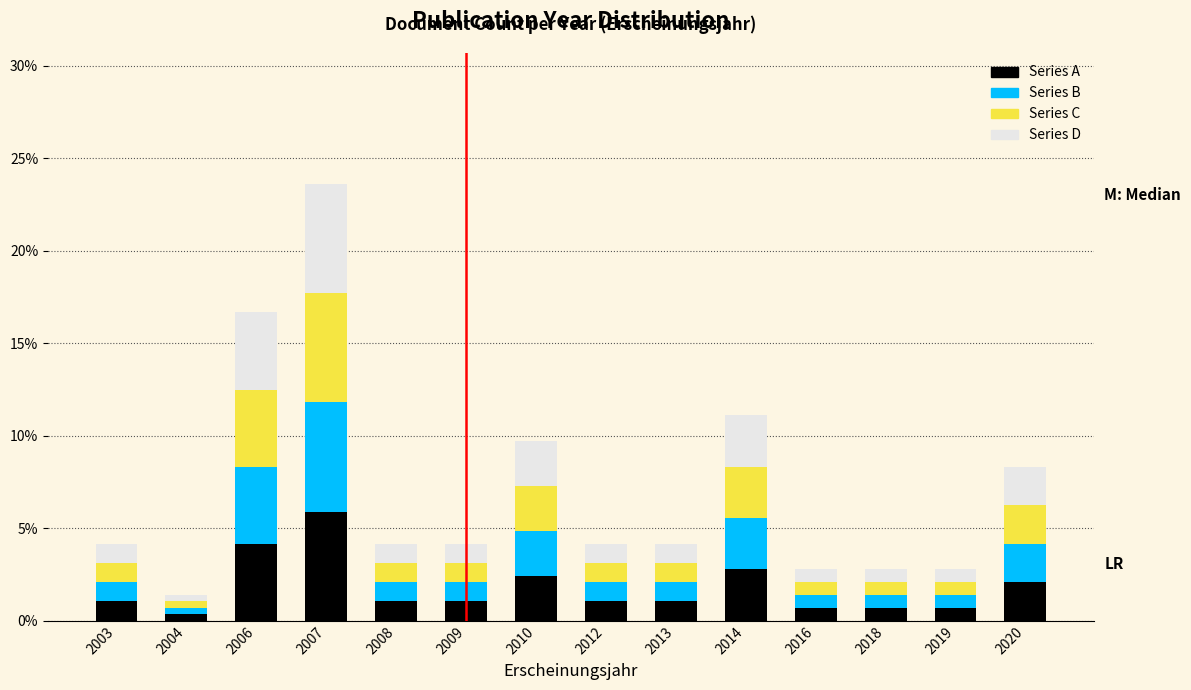

What are all the series names shown in the legend?

Series A, Series B, Series C, Series D